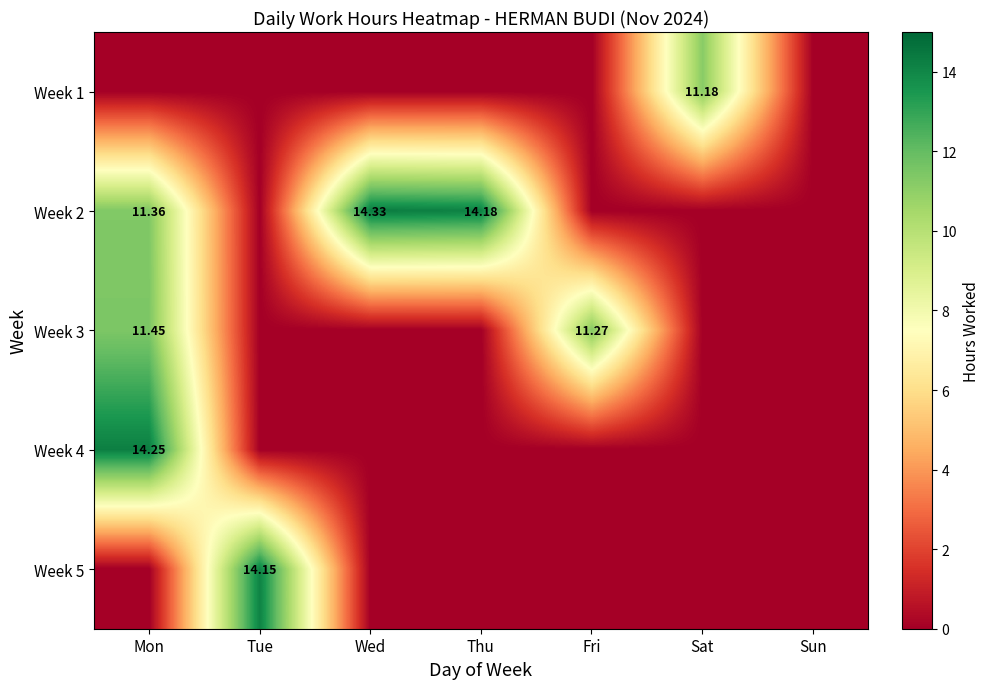

The value of Week 4 at Sun is 8.0. True or false?

False